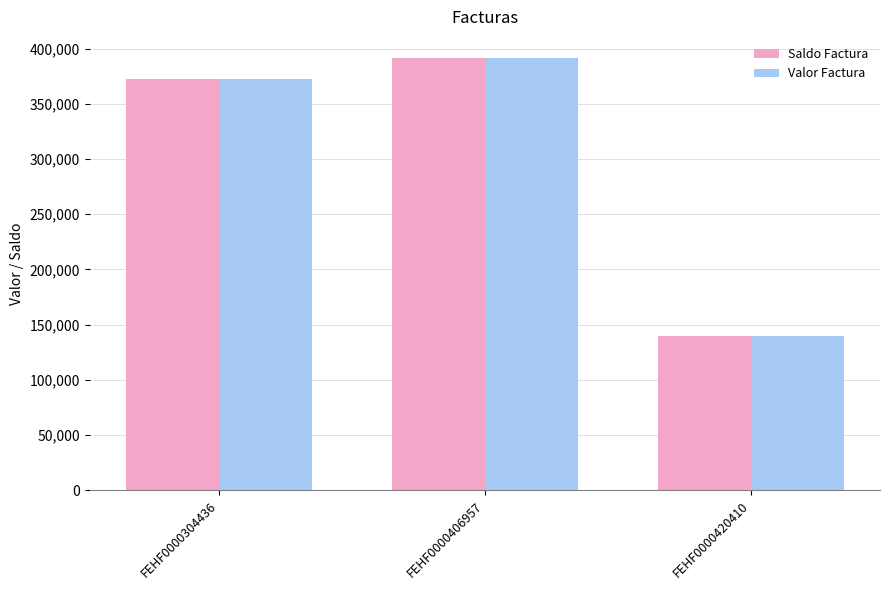

Reading right to left, what are all the values shown in this chart?

Saldo Factura: 139600	391122	372741
Valor Factura: 139600	391122	372741